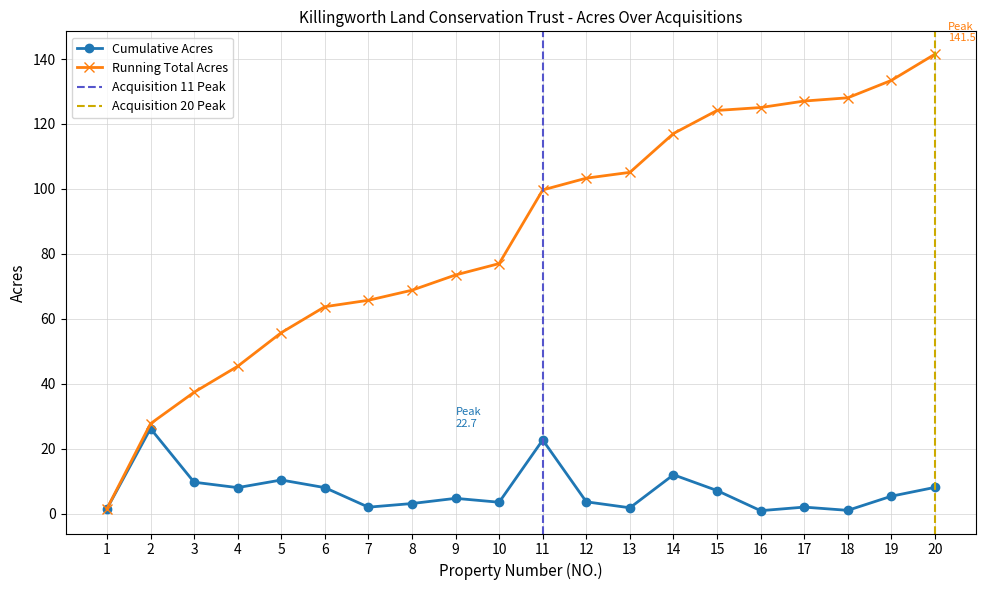

How many interior local peaks does the Cumulative Acres series have?

6